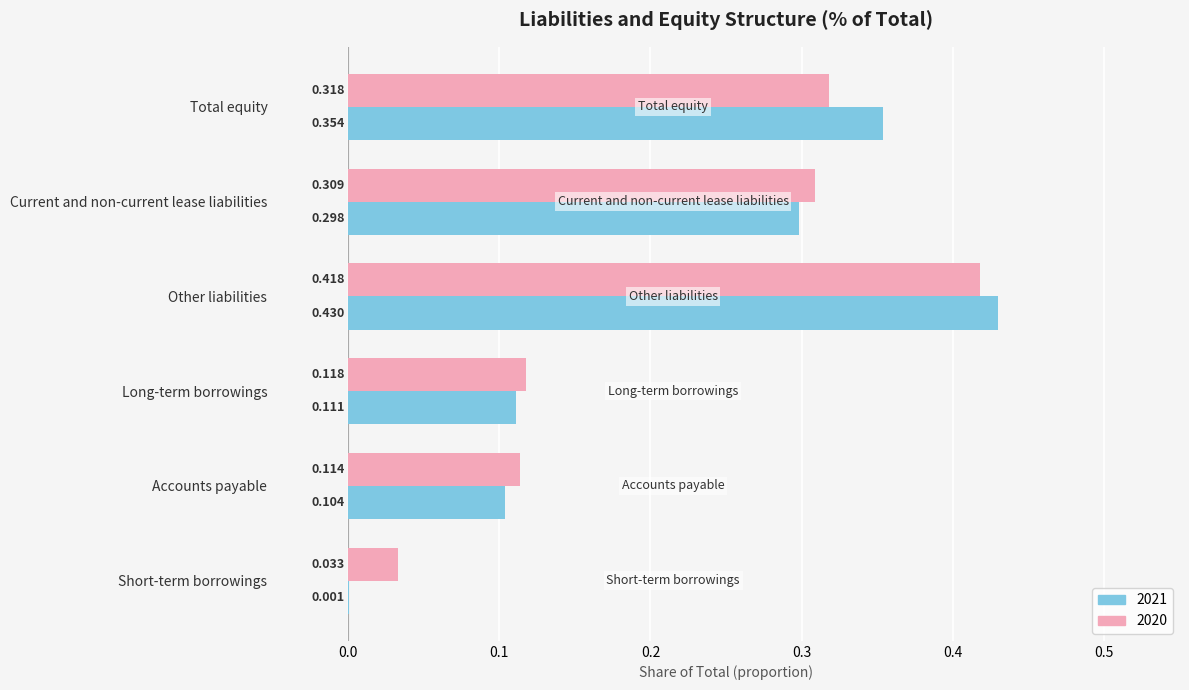

Where is 2021 nearest to the value 0?

Short-term borrowings